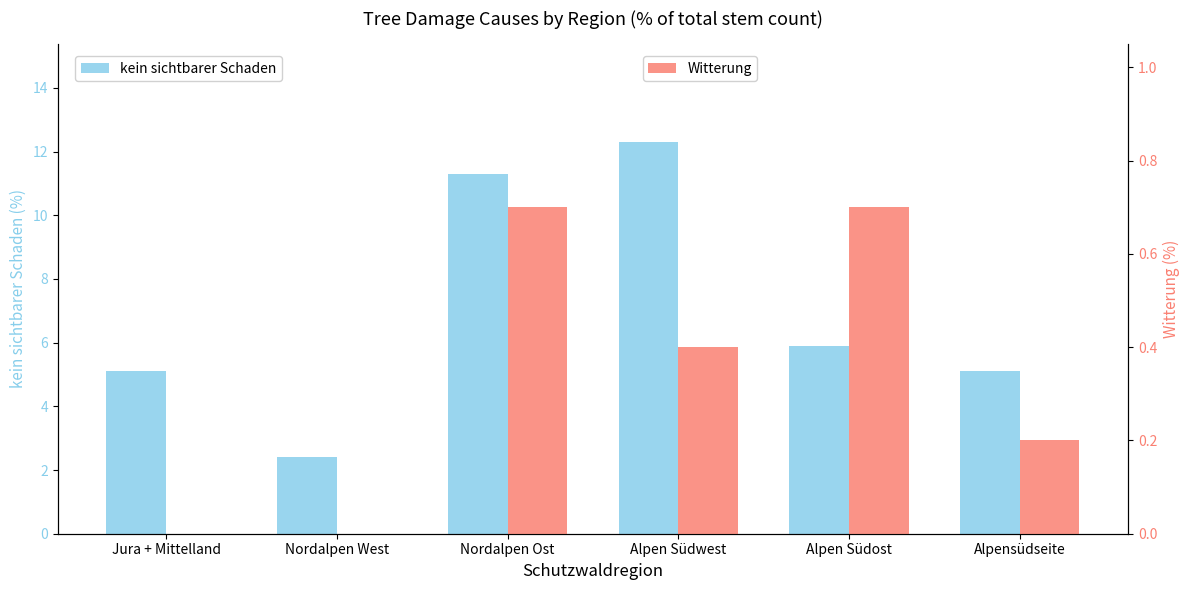

How many values in the kein sichtbarer Schaden series exceed 5?

5